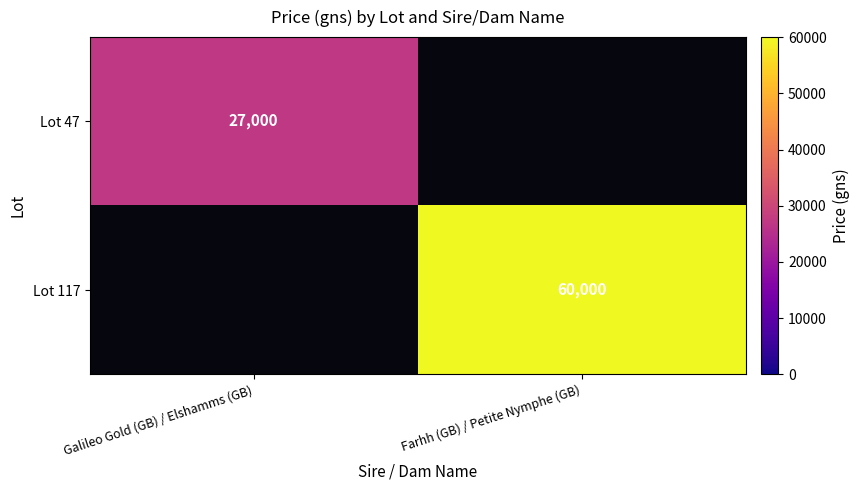

The Lot 47 series shows 6168 at Galileo Gold (GB) / Elshamms (GB). True or false?

False